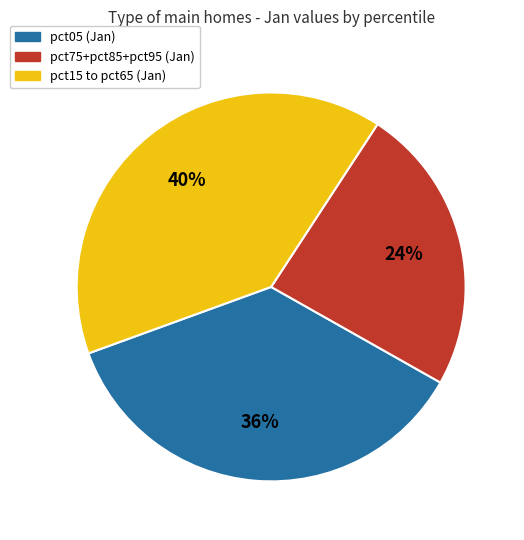

To the nearest percent, what is the average slice percentage?

33%